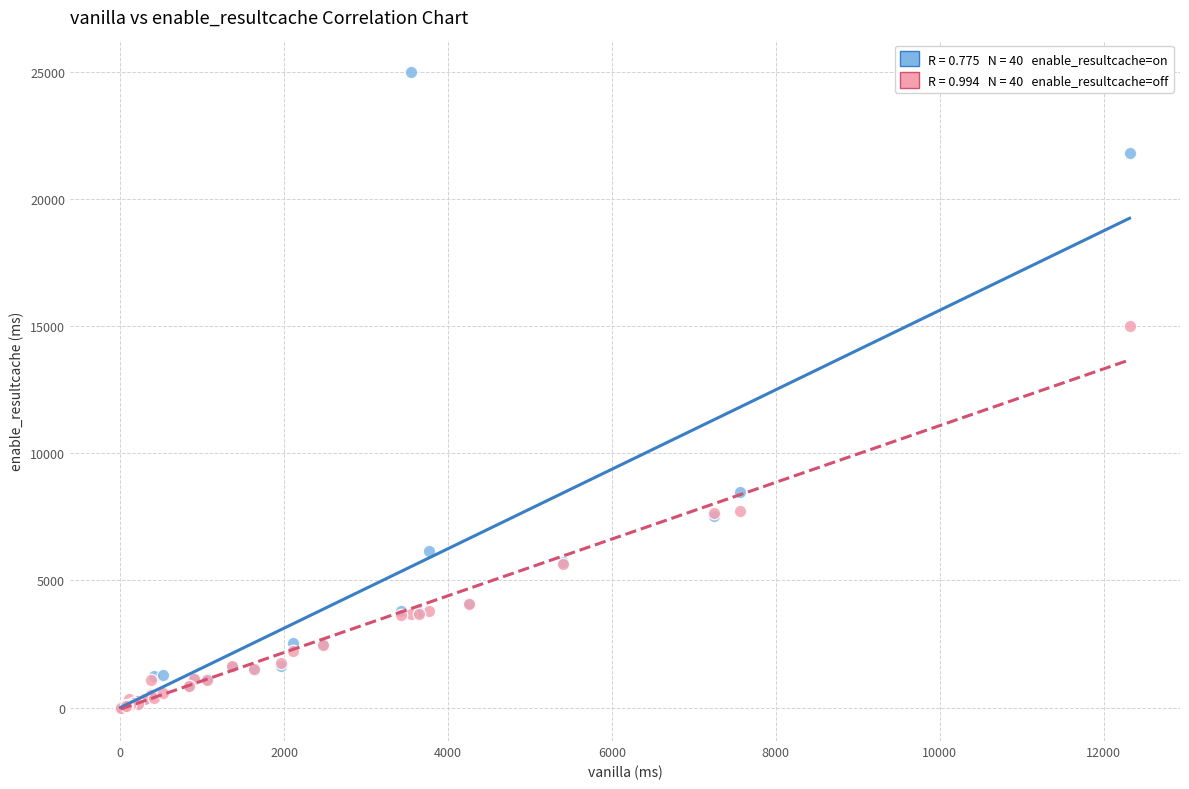

Across all series, what Y value is closest to 12500?

15000.0